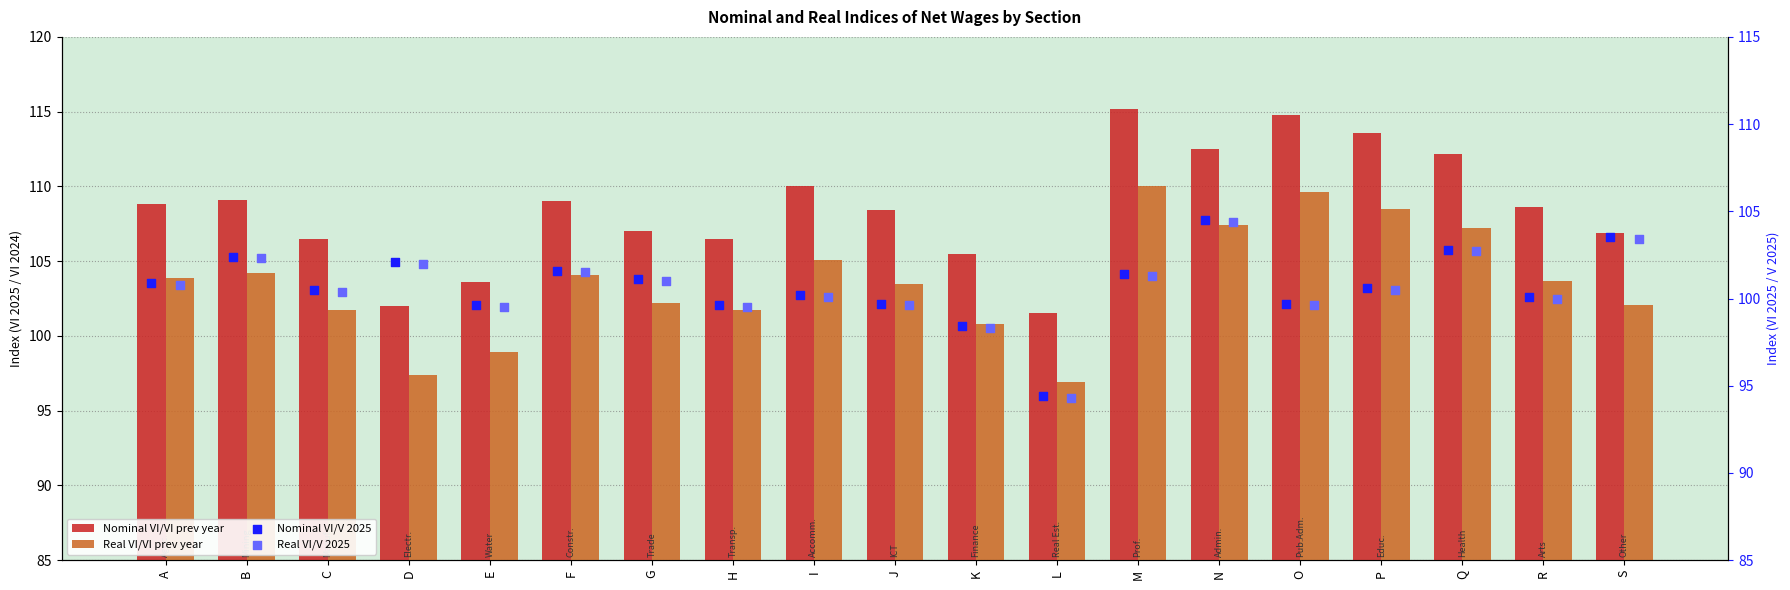

Which series contains the lowest Y value?

Real VI/V 2025